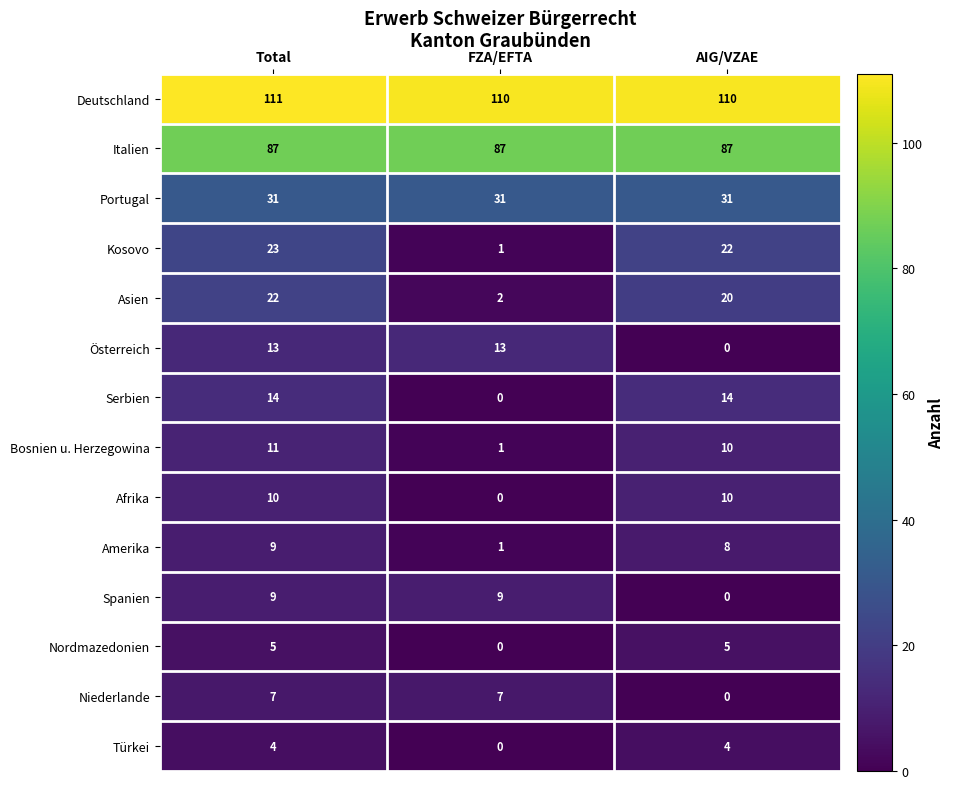

What is the greatest value displayed?

111